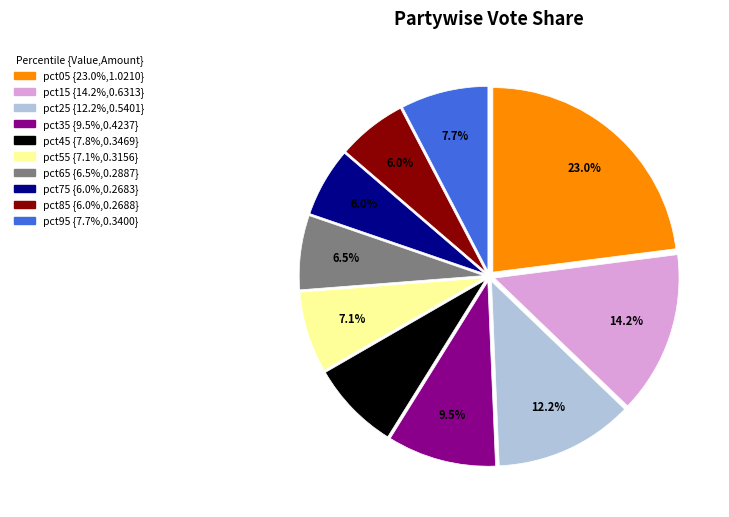

Does any single category account for the majority?

No